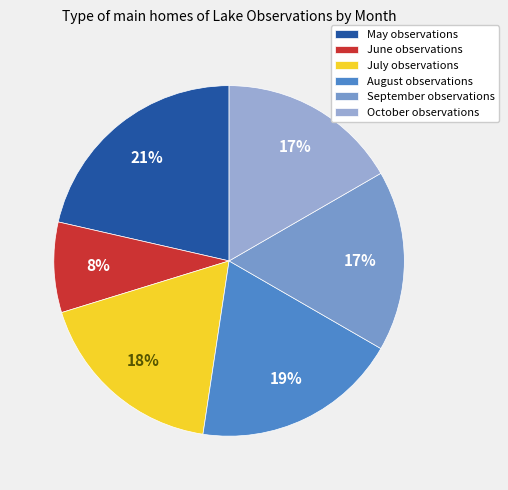

How many slices are in this pie chart?

6